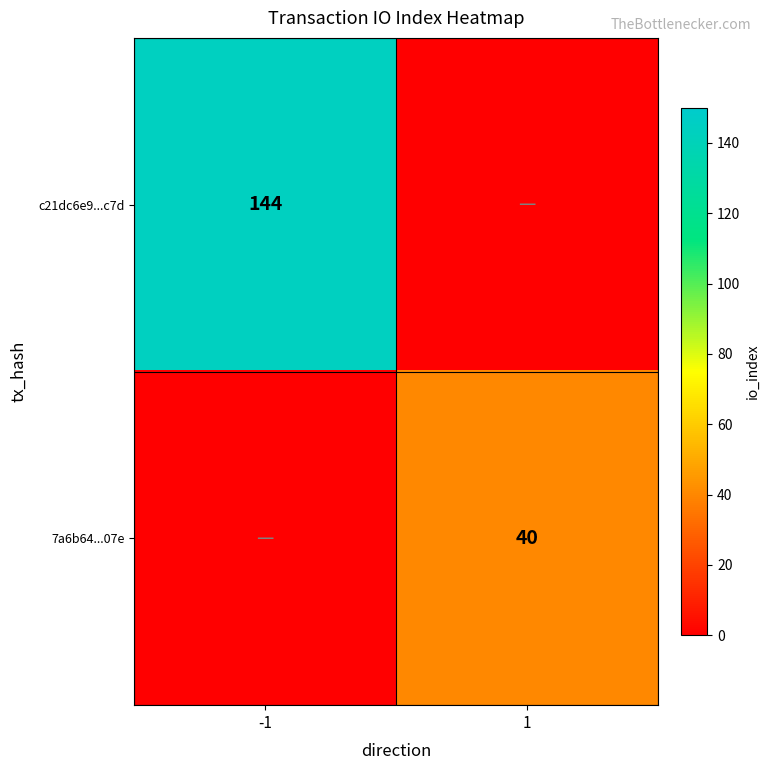

Is it true that c21dc6e9...c7d equals 81 at -1?

False